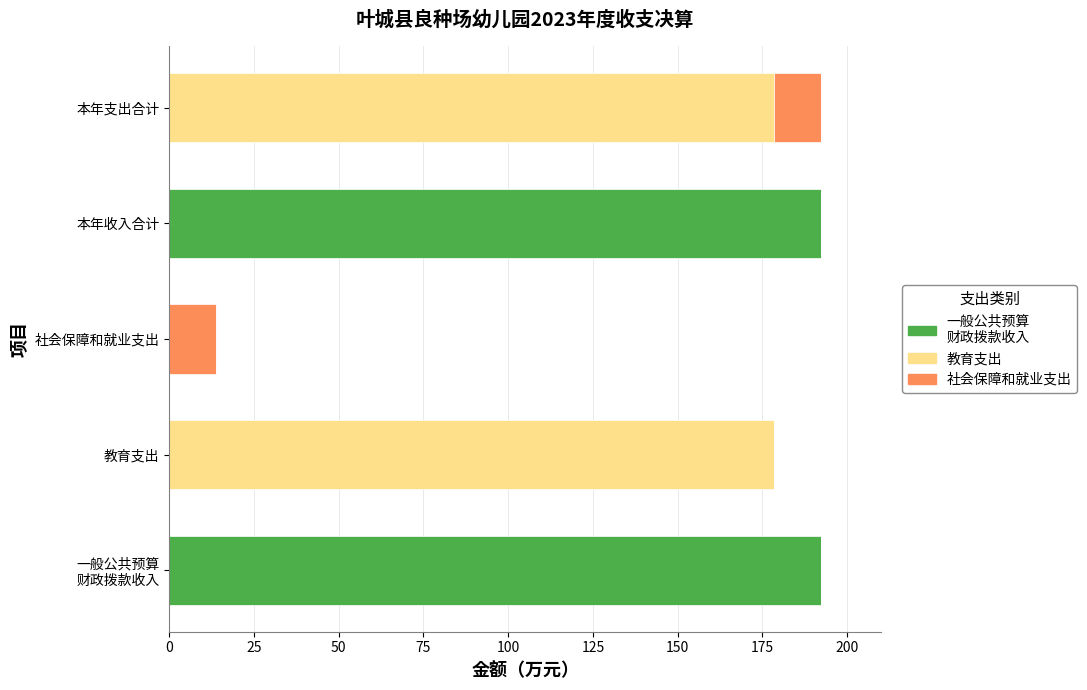

What is the total value across all series at 本年收入合计?

192.2